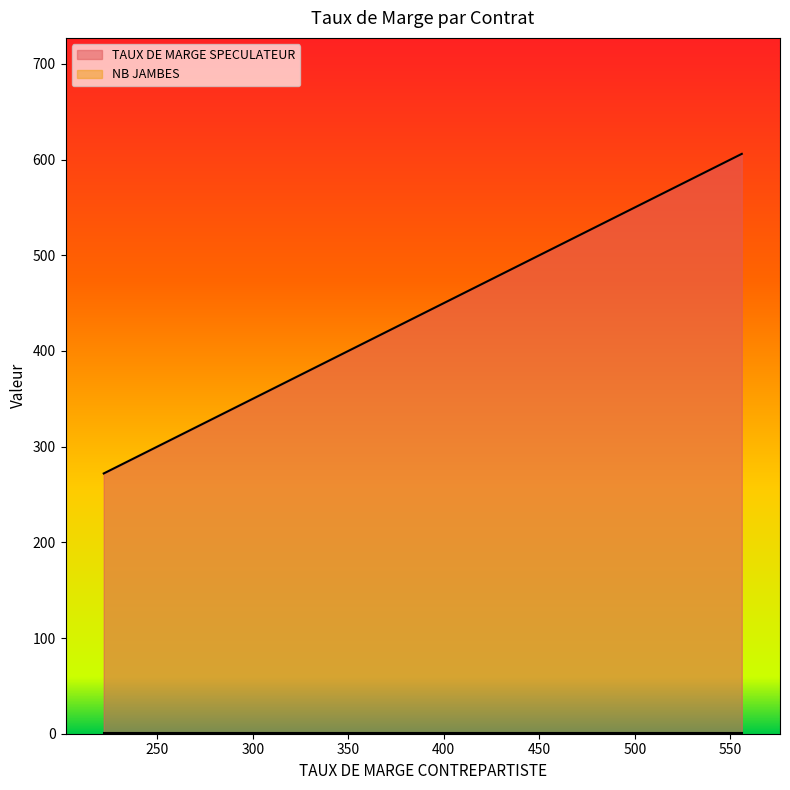

At which label is NB JAMBES closest to 1?

319